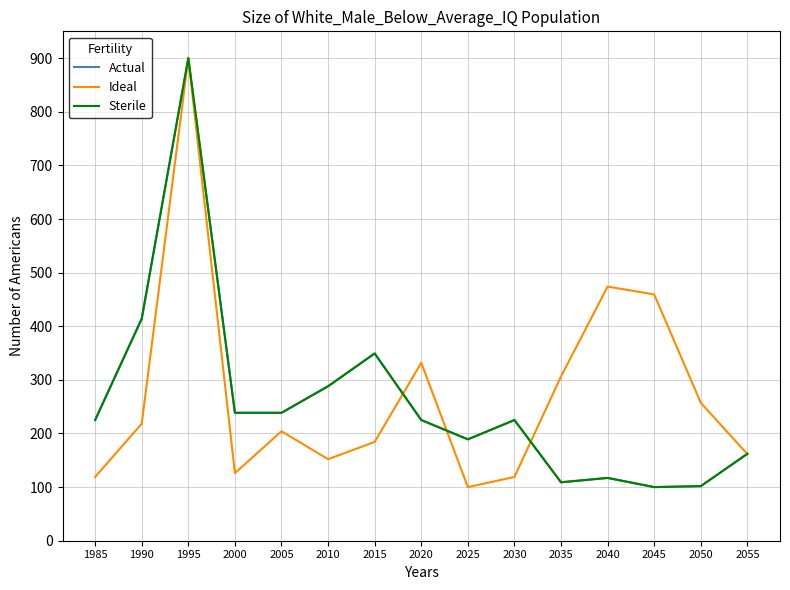

What is the value of the Actual point at the 3rd from the left?

900.0